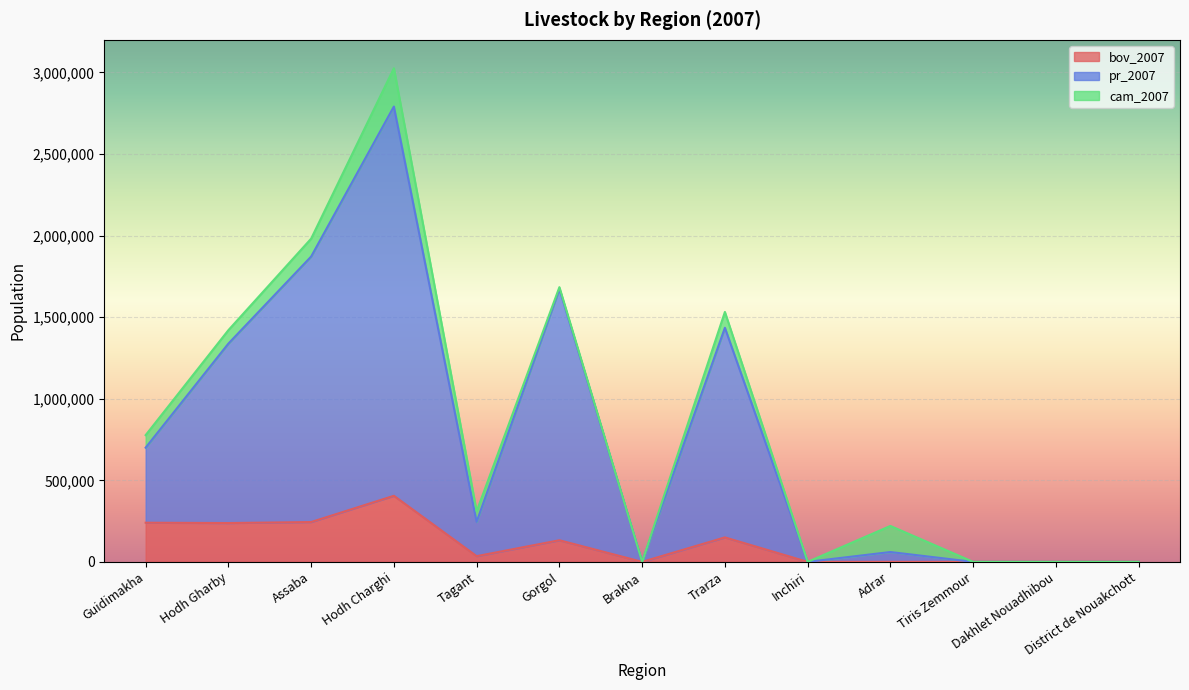

Does the chart display data point markers on the line(s)?

No